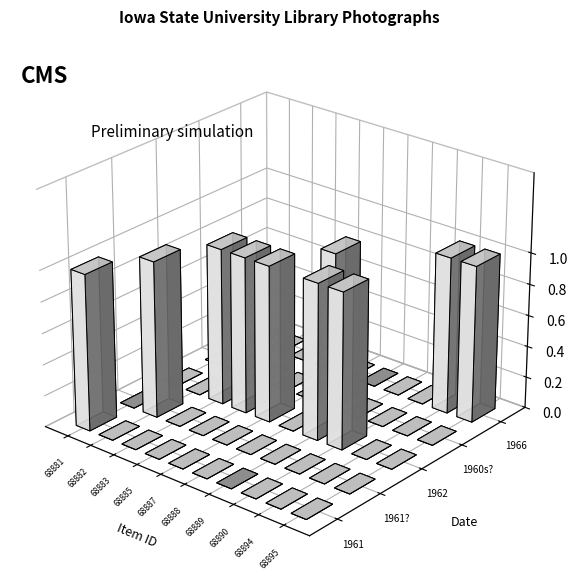

The value of 1962 at 68882 is 0. True or false?

False